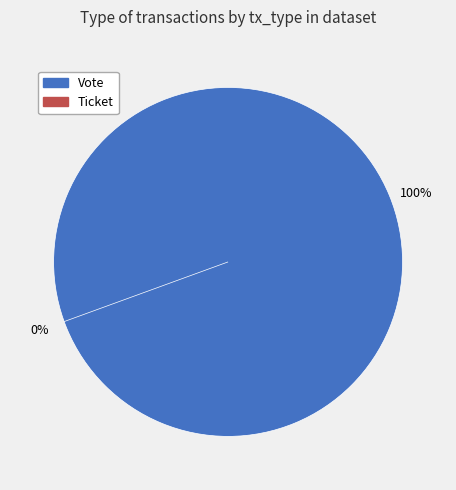

Combined, do Vote and Ticket account for over 50%?

Yes